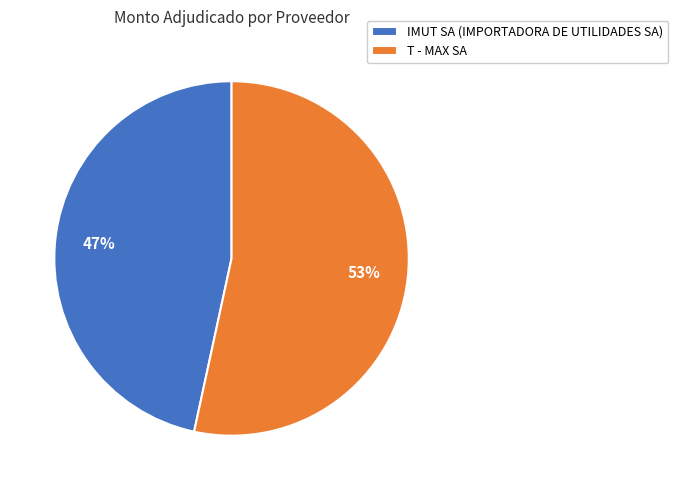

To the nearest percent, what is the average slice percentage?

50%